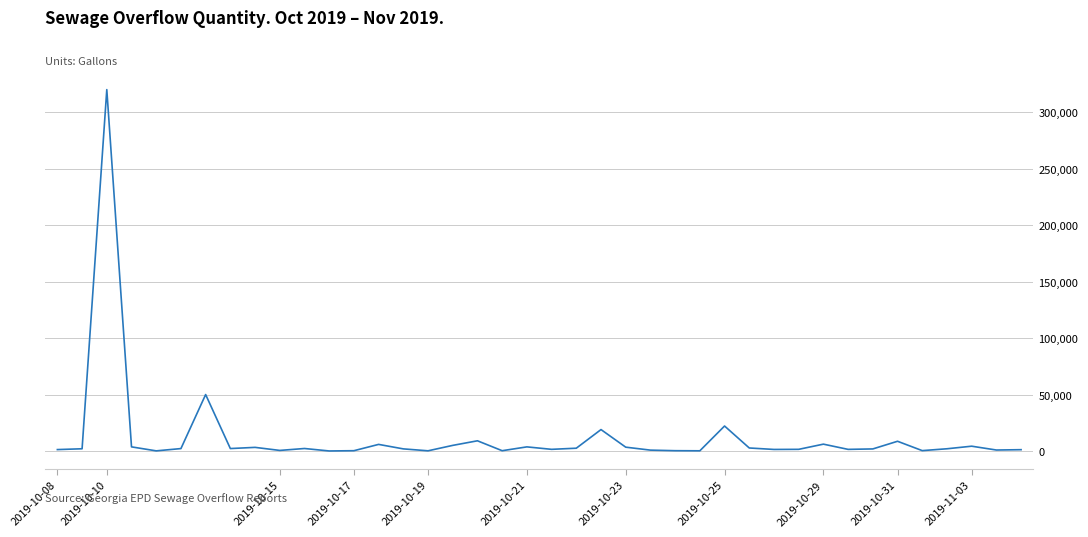

What is the difference between the maximum and minimum values?

319940